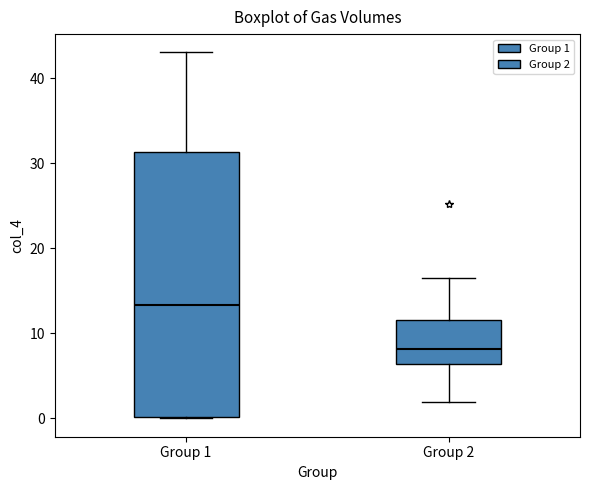

Reading left to right, read every box against the y-axis: the position of its median line, the range the box covers, and the ends of its whiskers. The values are not printed on the chart, so give them approximately, as read against the axis.

Group 1: median 13, box 0 to 31, whiskers 0 to 43
Group 2: median 8, box 6 to 12, whiskers 2 to 16